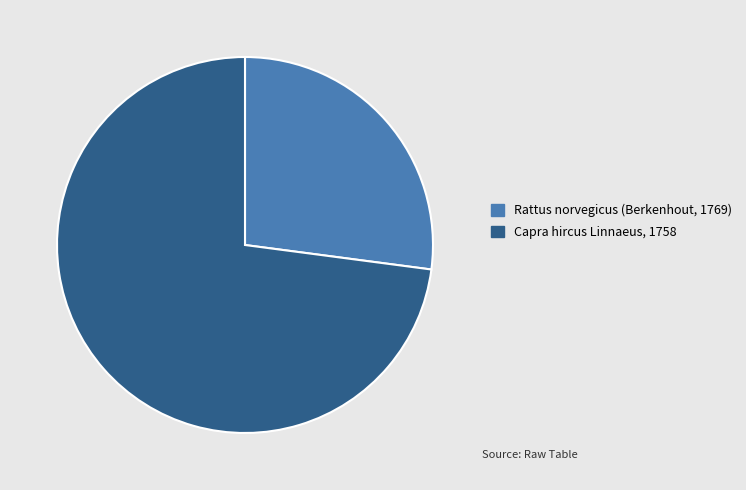

How many segments does this pie chart have?

2